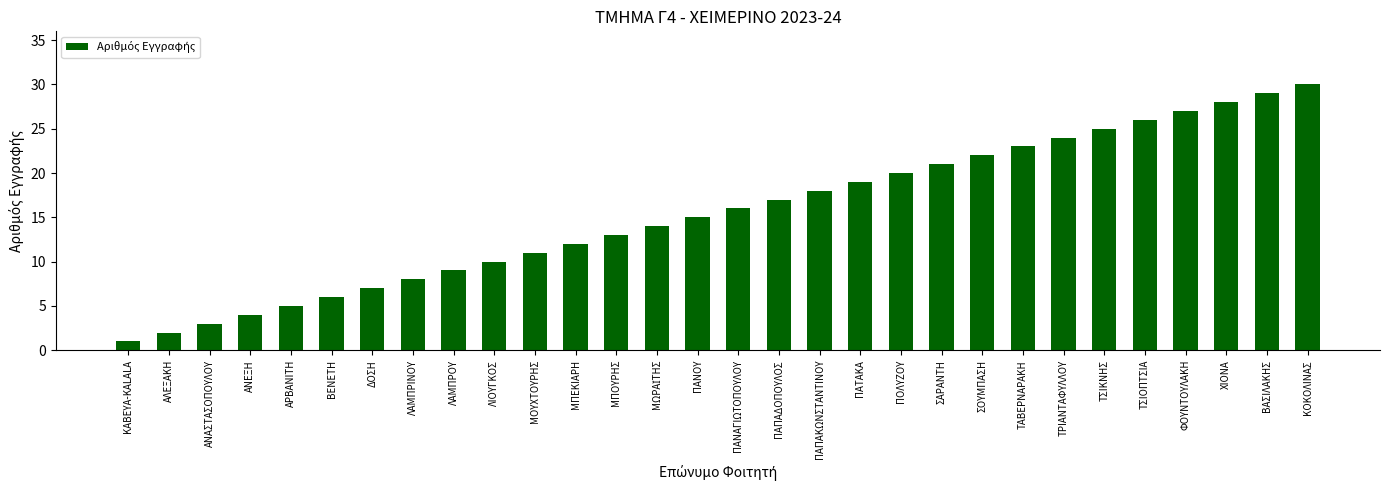

What is the sum of the values at ΤΡΙΑΝΤΑΦΥΛΛΟΥ and ΛΑΜΠΡΙΝΟΥ?

32